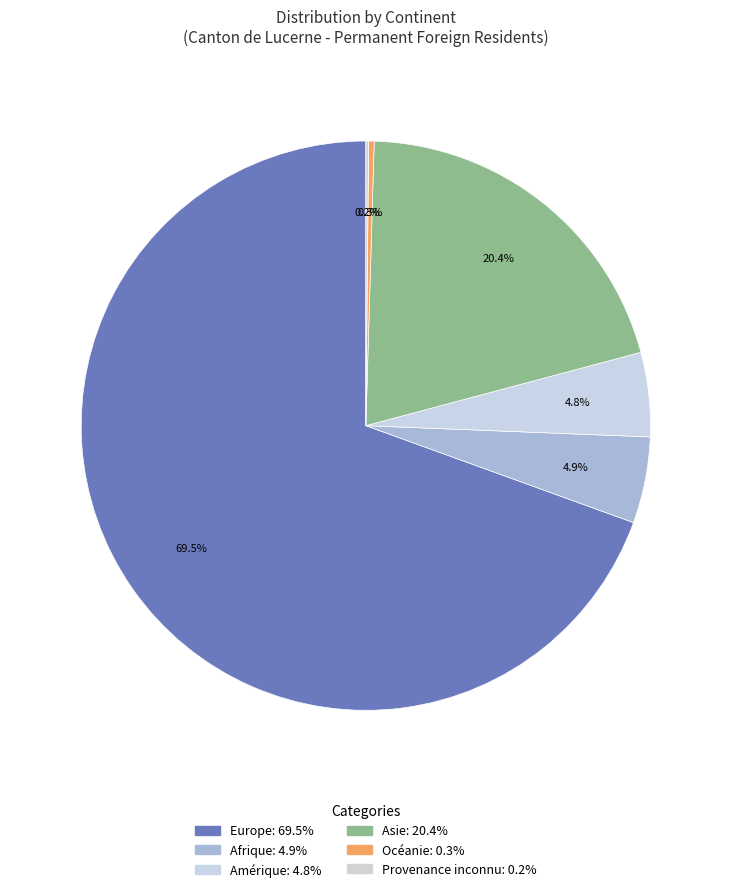

What percentage is NOT represented by Océanie?

99.7%